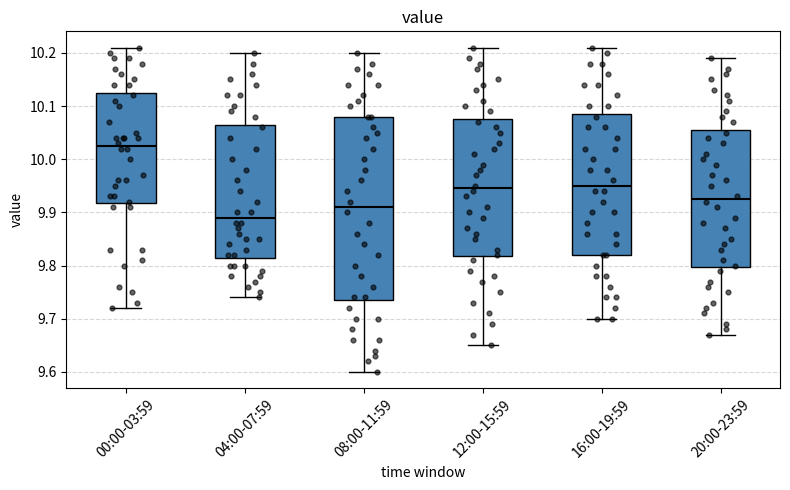

Reading left to right, read every box against the y-axis: the position of its median line, the range the box covers, and the ends of its whiskers. The values are not printed on the chart, so give them approximately, as read against the axis.

00:00-03:59: median 10.03, box 9.92 to 10.13, whiskers 9.72 to 10.21
04:00-07:59: median 9.89, box 9.82 to 10.07, whiskers 9.74 to 10.20
08:00-11:59: median 9.91, box 9.74 to 10.08, whiskers 9.60 to 10.20
12:00-15:59: median 9.95, box 9.82 to 10.08, whiskers 9.65 to 10.21
16:00-19:59: median 9.95, box 9.82 to 10.09, whiskers 9.70 to 10.21
20:00-23:59: median 9.93, box 9.80 to 10.06, whiskers 9.67 to 10.19